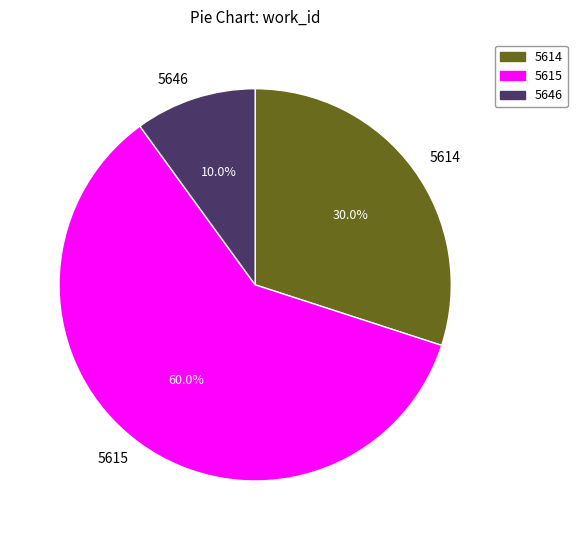

To the nearest percent, what is the average slice percentage?

33%